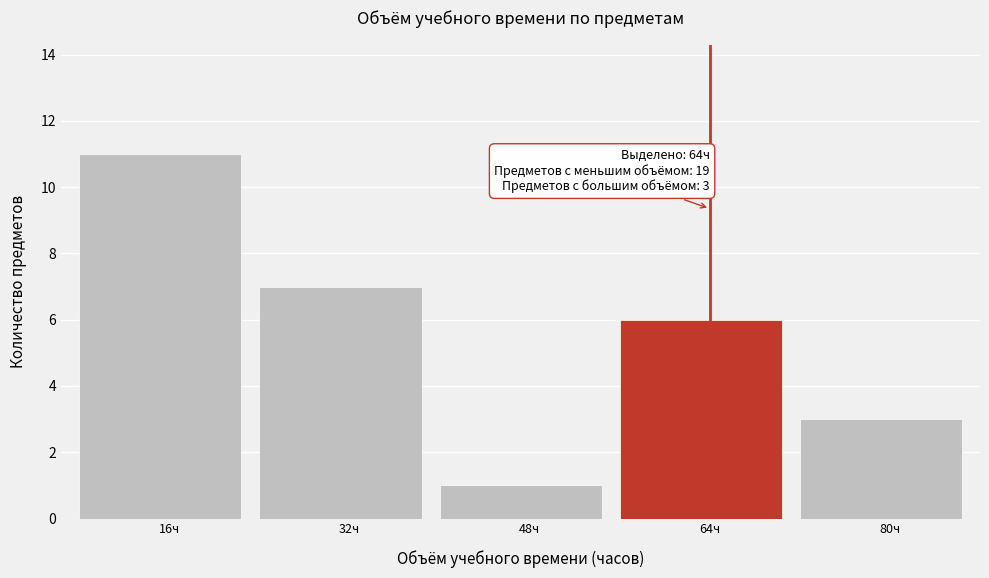

Reading right to left, what are all the values shown in this chart?

3	6	1	7	11